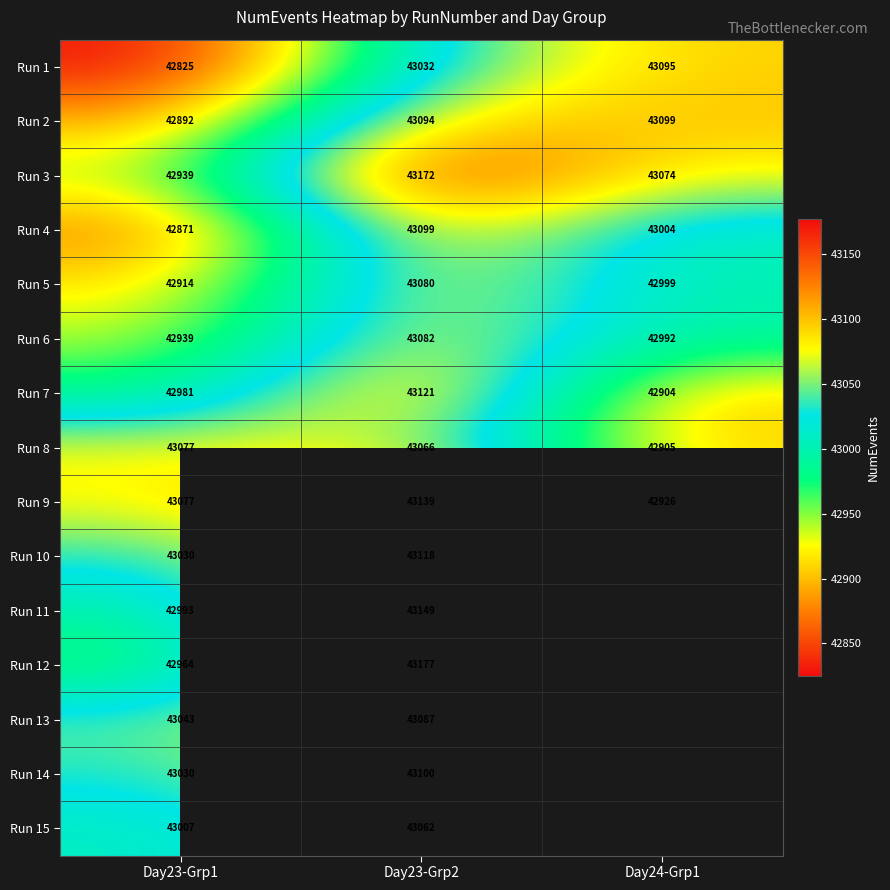

What is the difference between the Run 1 values at Day23-Grp1 and Day23-Grp2?

207